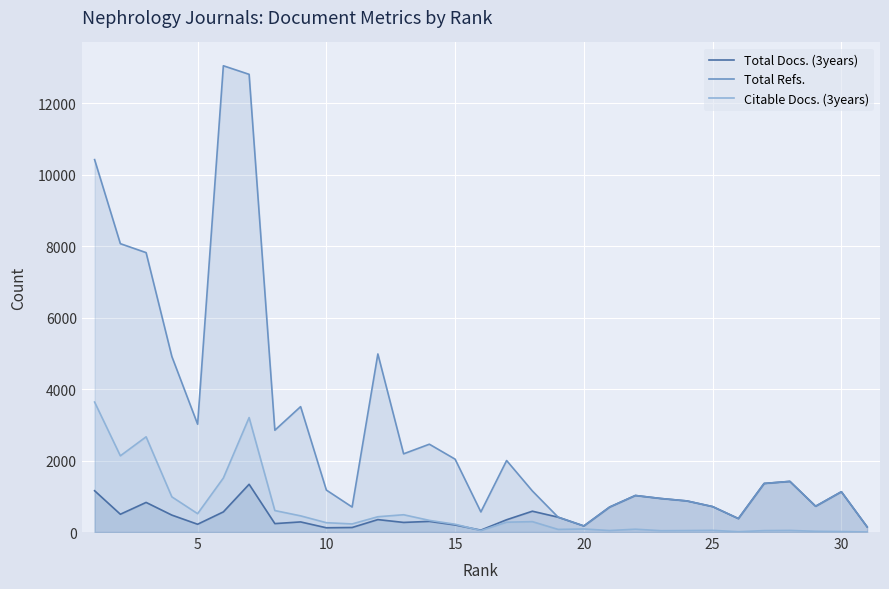

Which series has the largest range (max minus min)?

Total Refs.